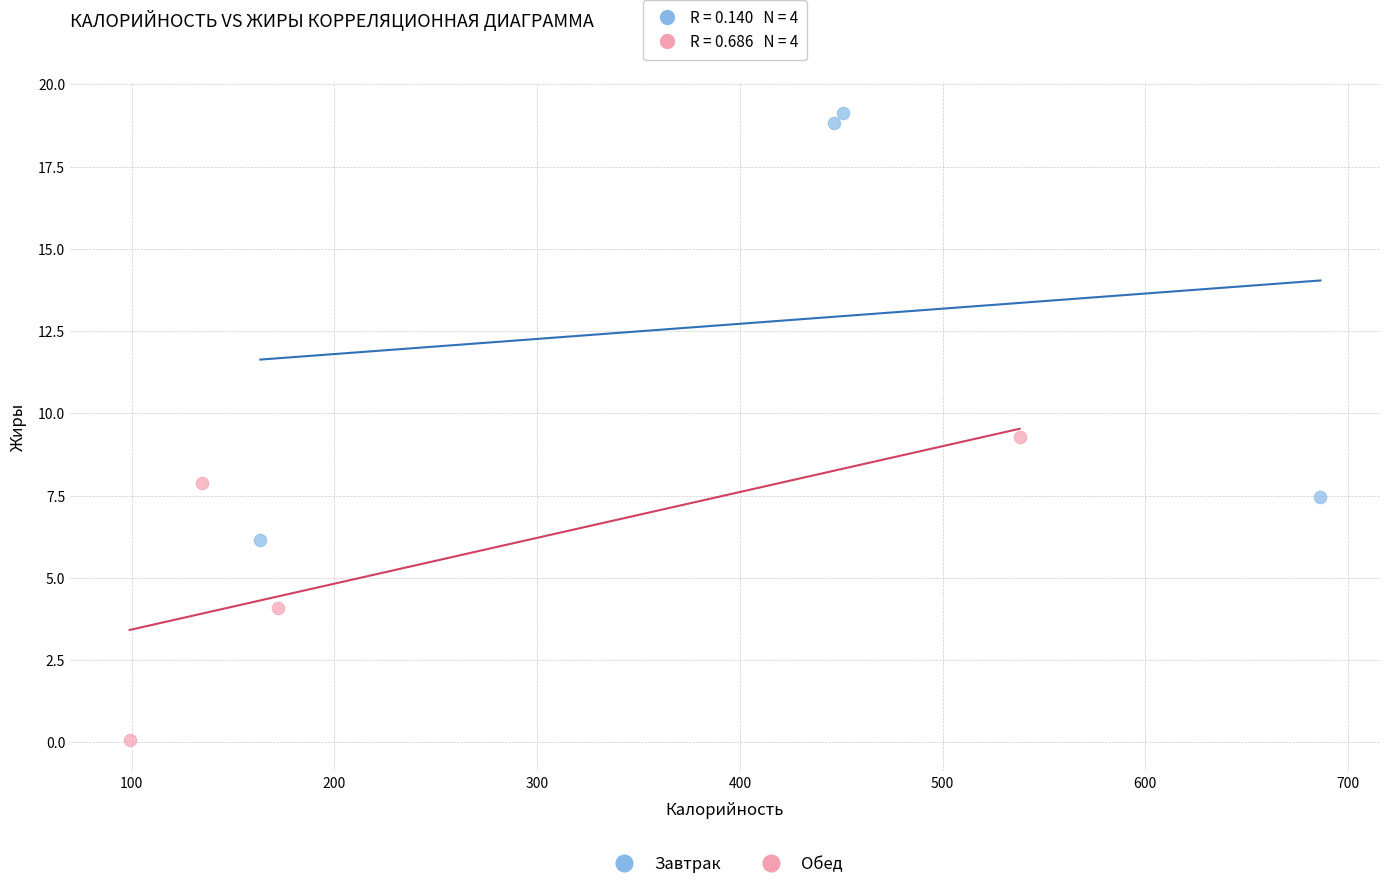

Which series contains the lowest Y value?

Обед